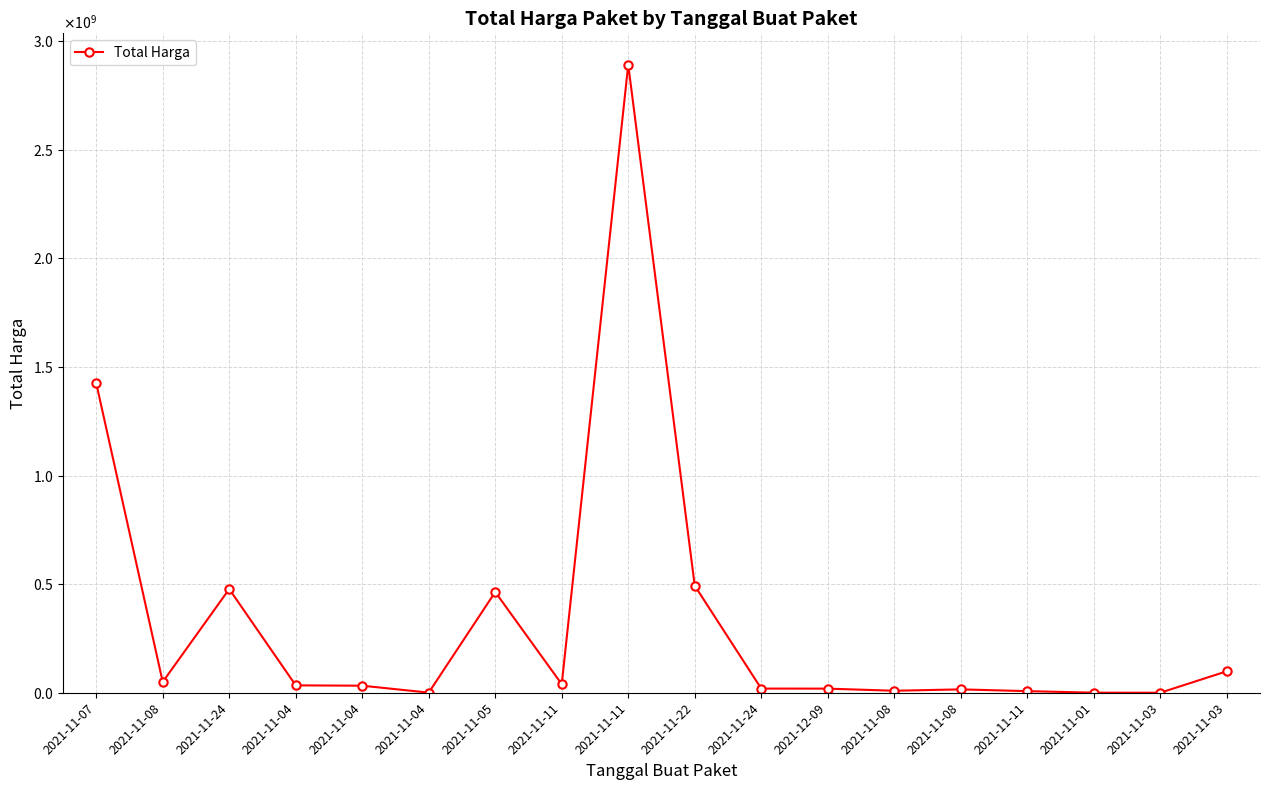

Reading right to left, list all the values displayed in this chart.

2021-11-03=98772570	2021-11-03=78000	2021-11-01=333600	2021-11-11=7401240	2021-11-08=15513960	2021-11-08=9180000	2021-12-09=18900000	2021-11-24=19175000	2021-11-22=493000000	2021-11-11=2892122000	2021-11-11=39440000	2021-11-05=464002100	2021-11-04=577875	2021-11-04=32441200	2021-11-04=34000000	2021-11-24=477600000	2021-11-08=49730040	2021-11-07=1425867900